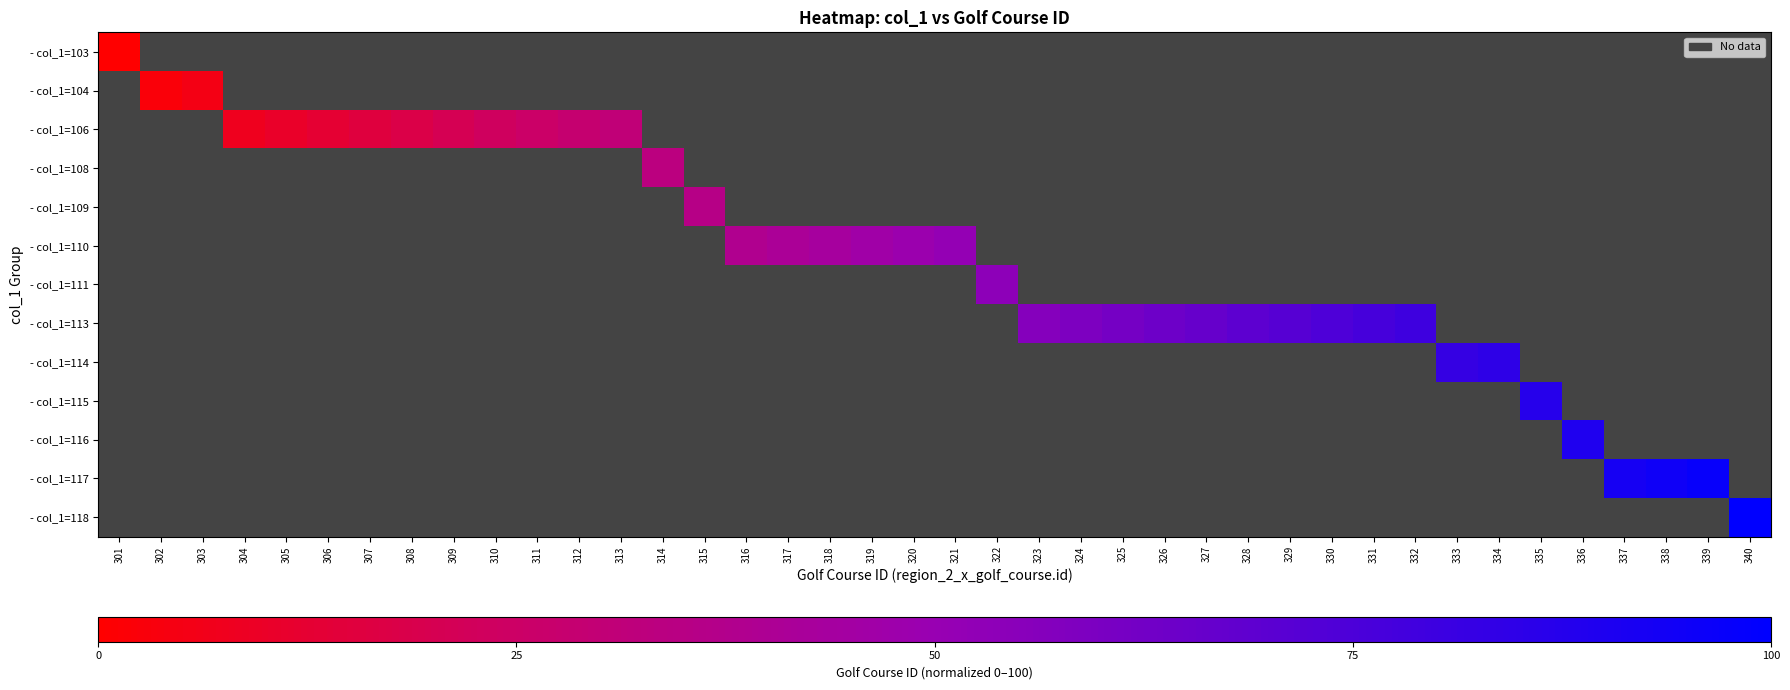

List the labels in order of - col_1=103 value, smallest first.

301, 302, 303, 304, 305, 306, 307, 308, 309, 310, 311, 312, 313, 314, 315, 316, 317, 318, 319, 320, 321, 322, 323, 324, 325, 326, 327, 328, 329, 330, 331, 332, 333, 334, 335, 336, 337, 338, 339, 340